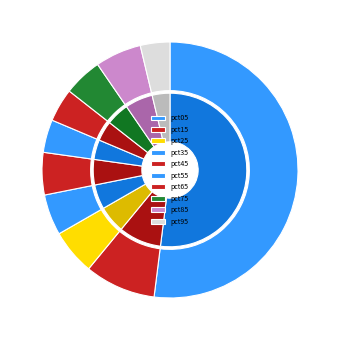

Which category has the biggest portion of the pie?

pct05